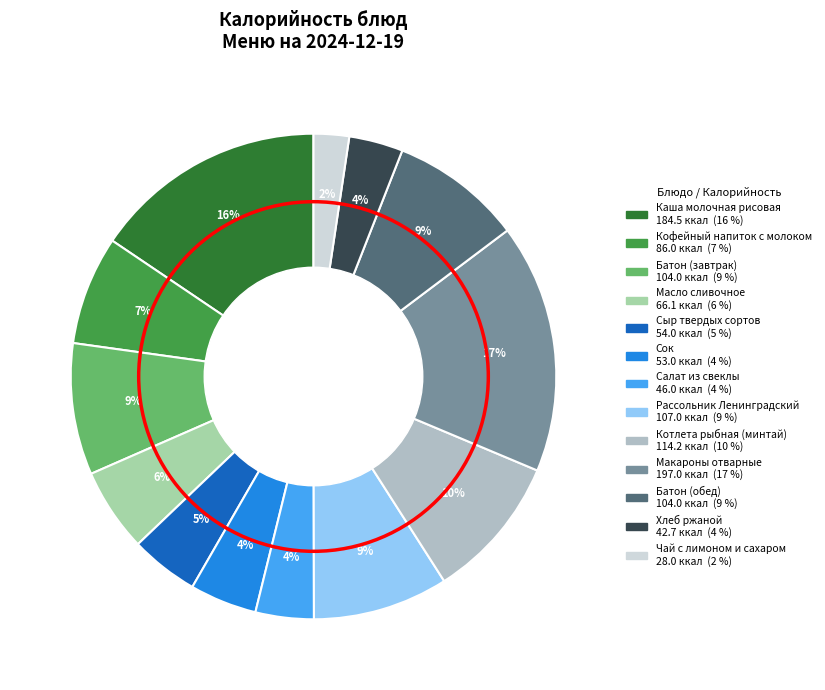

Rank the categories by value from lowest to highest.

Чай с лимоном и сахаром, Хлеб ржаной, Салат из свеклы, Сок, Сыр твердых сортов, Масло сливочное, Кофейный напиток с молоком, Батон (завтрак), Батон (обед), Рассольник Ленинградский, Котлета рыбная (минтай), Каша молочная рисовая, Макароны отварные